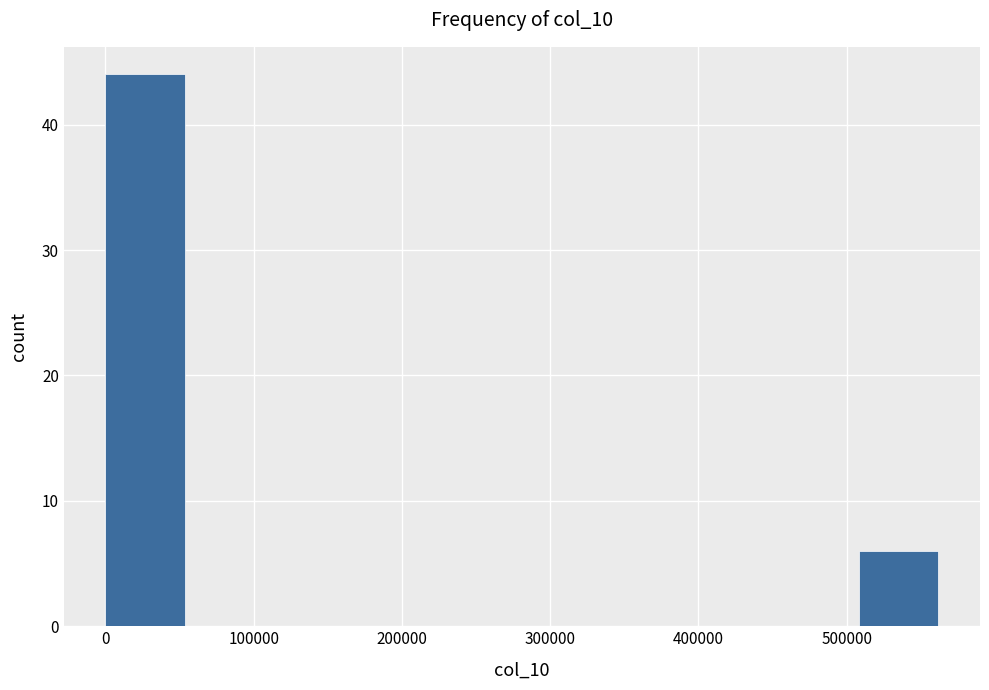

Reading left to right, transcribe this chart: for each bar, give the range it covers on the x-axis and its height. Neither the bar edges nor the heights are printed on the chart, so give them approximately, as read against the axes.

0 to 60000: 44
60000 to 110000: 0
110000 to 170000: 0
170000 to 230000: 0
230000 to 280000: 0
280000 to 340000: 0
340000 to 400000: 0
400000 to 450000: 0
450000 to 510000: 0
510000 to 560000: 6